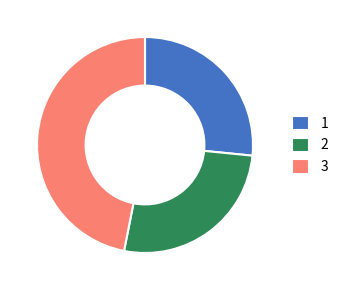

True or false: 1 accounts for 19% of the total.

False